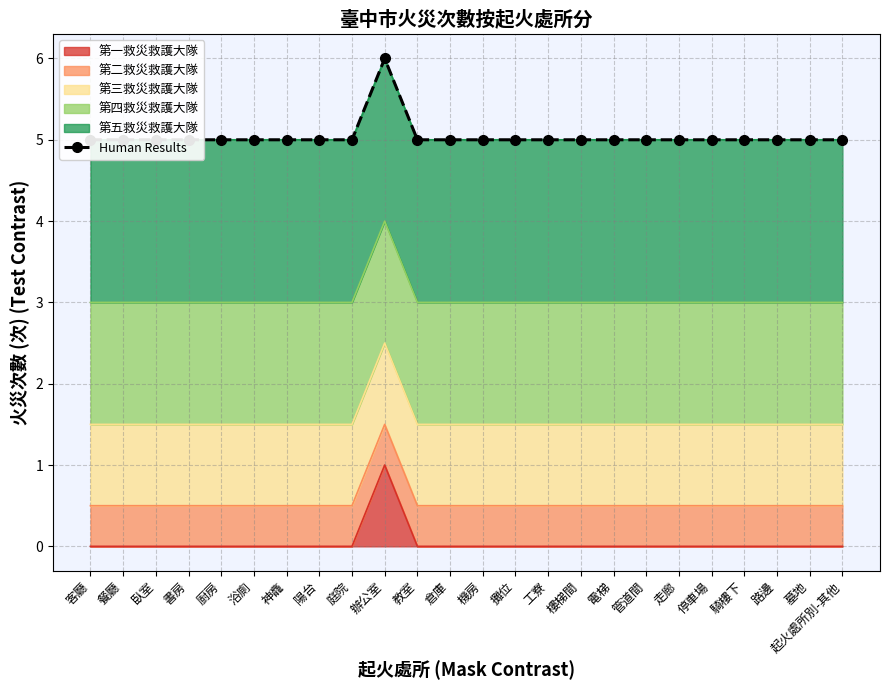

At which category does the data reach its first local peak?

辦公室